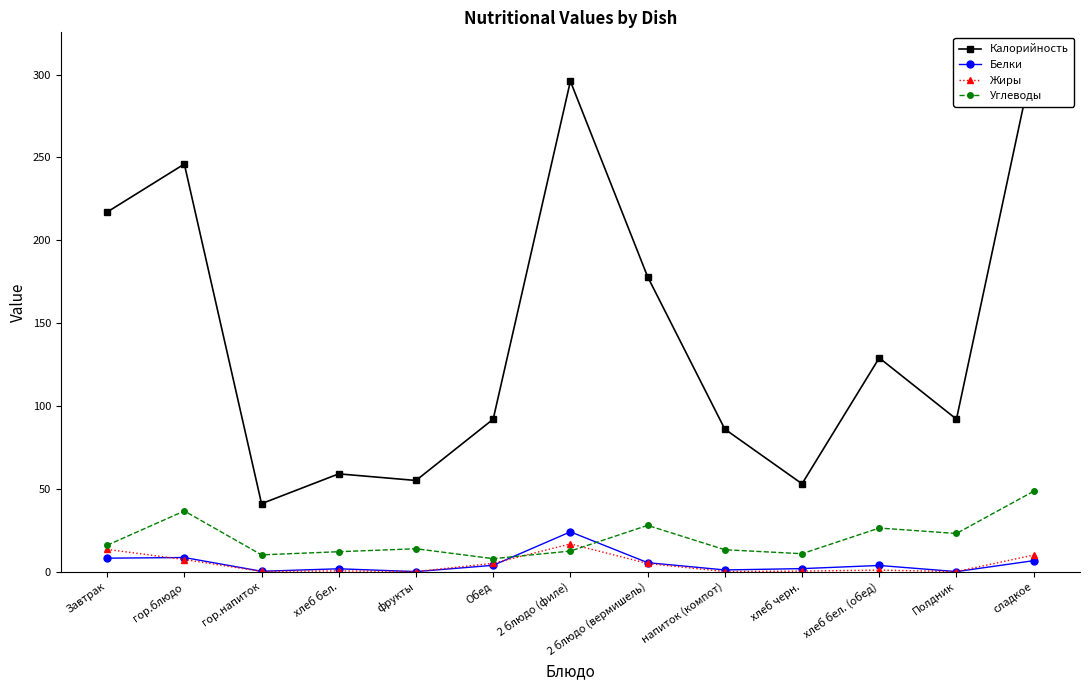

At how many categories does at least one series exceed 49?

12